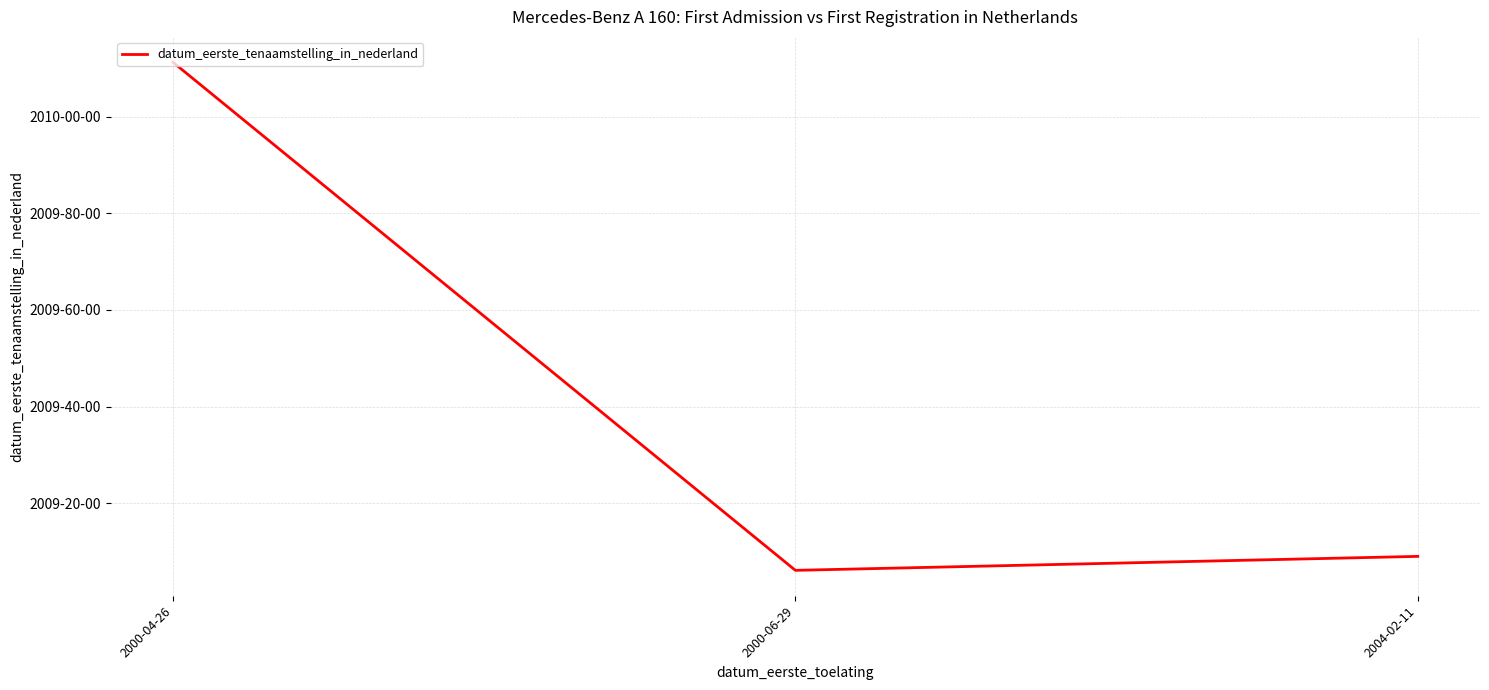

Does the chart display data point markers on the line(s)?

No